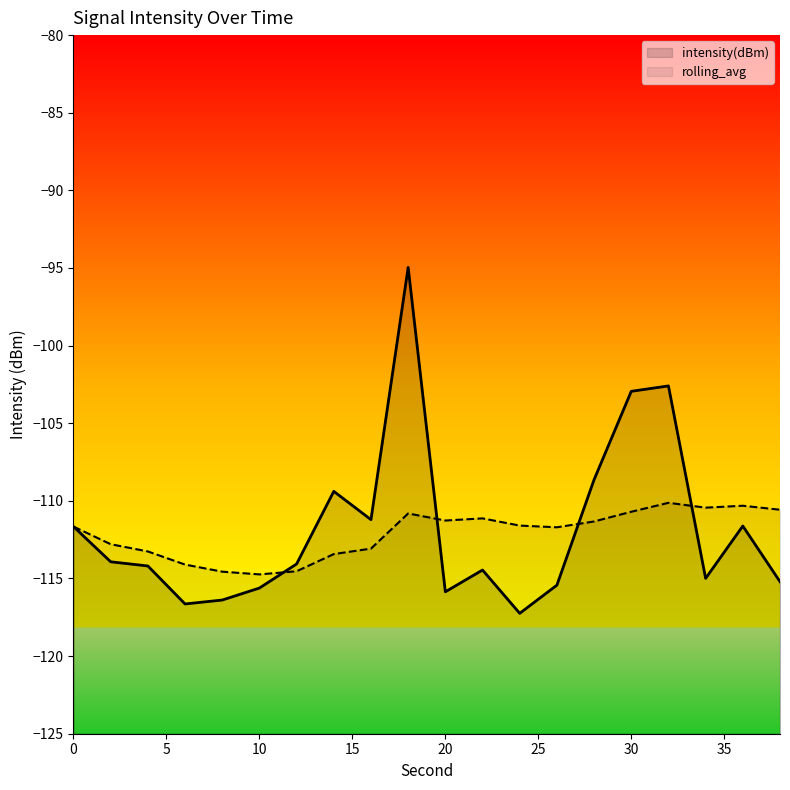

The value of intensity(dBm) at 20 is -28.3. True or false?

False